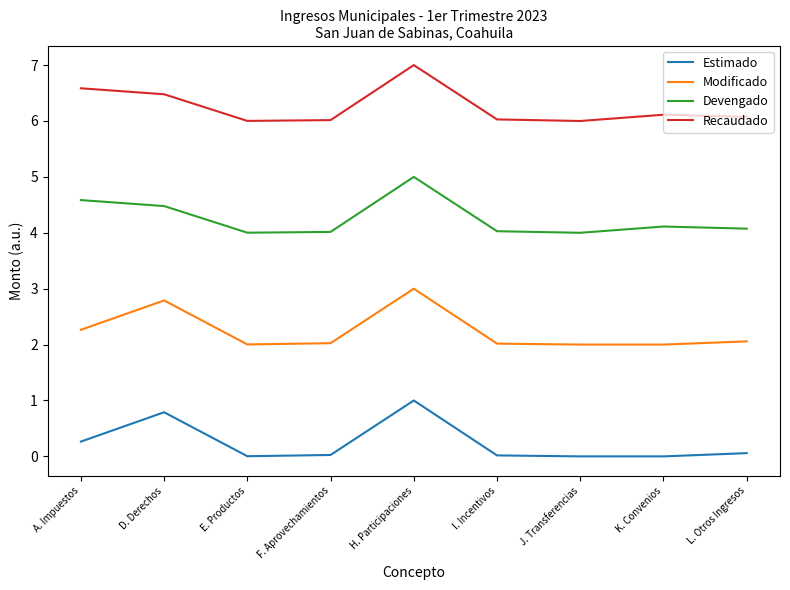

True or false: Modificado and Recaudado intersect in this chart.

False